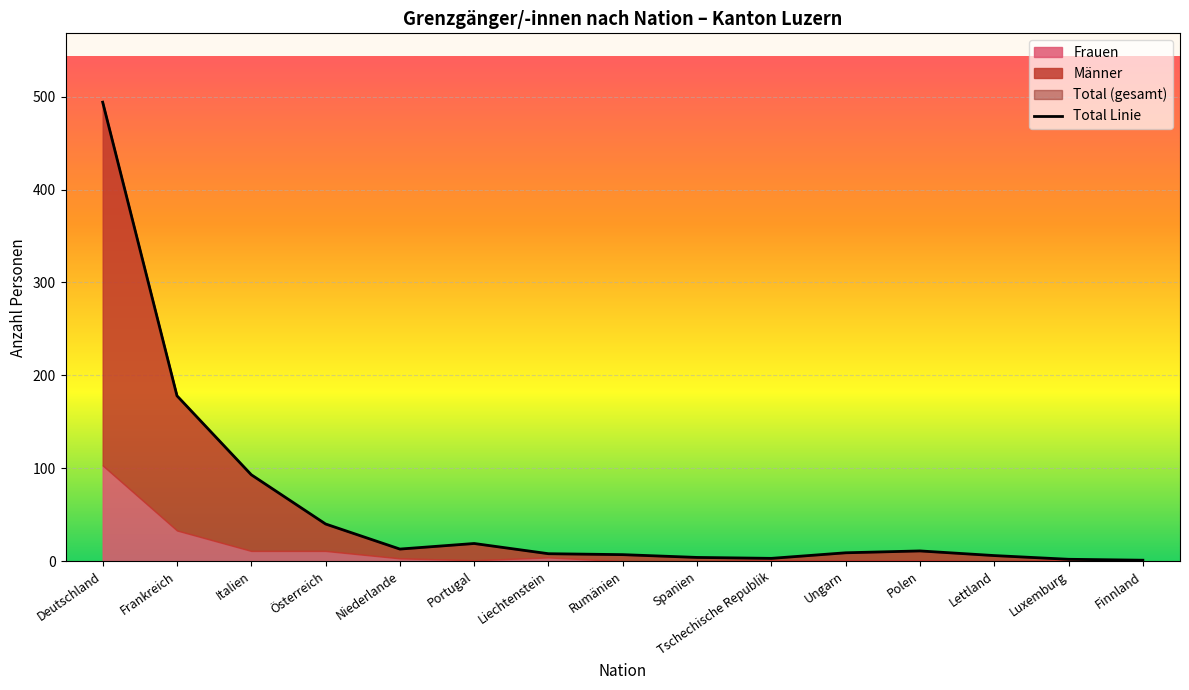

How many interior local peaks (higher than both neighbors) does the data have?

2